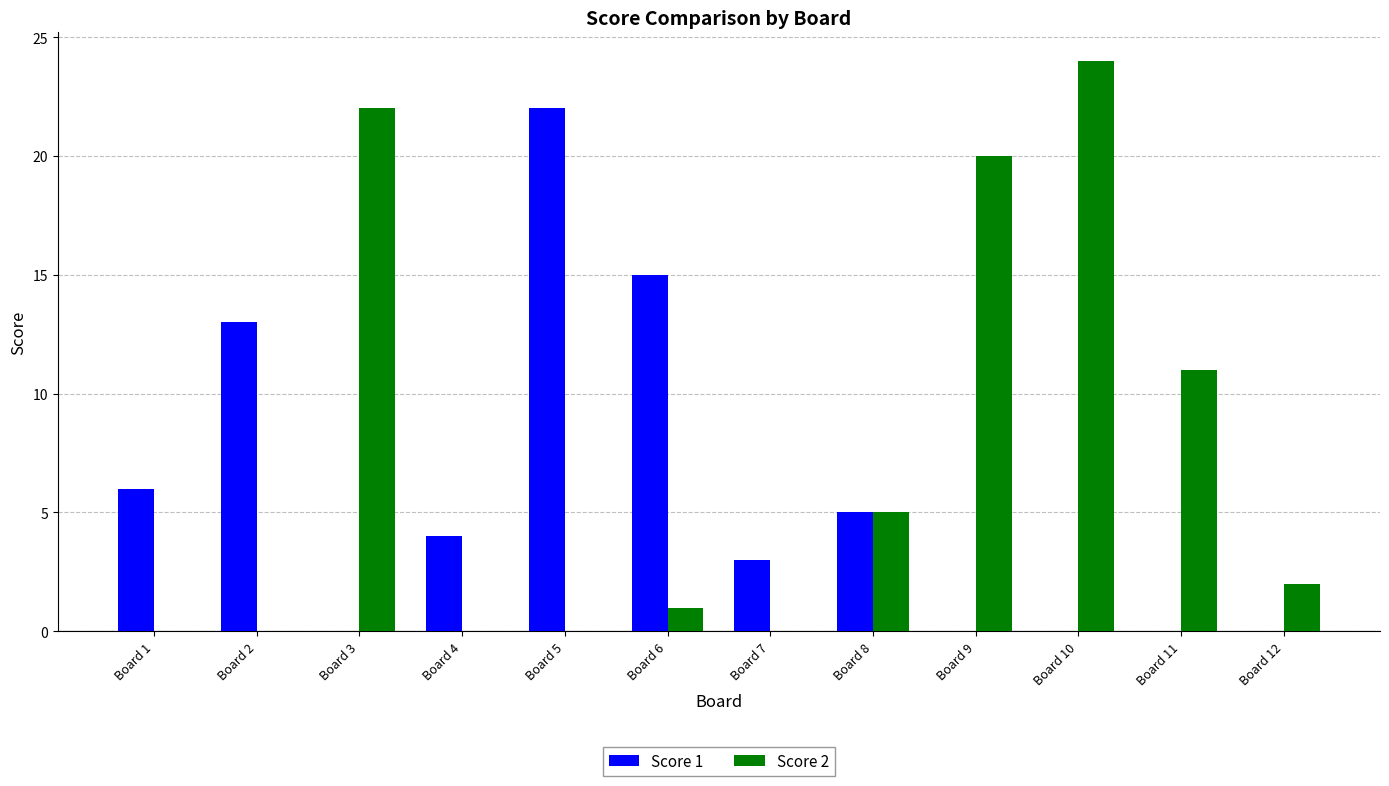

Where does the Score 2 series first go above 2?

Board 3